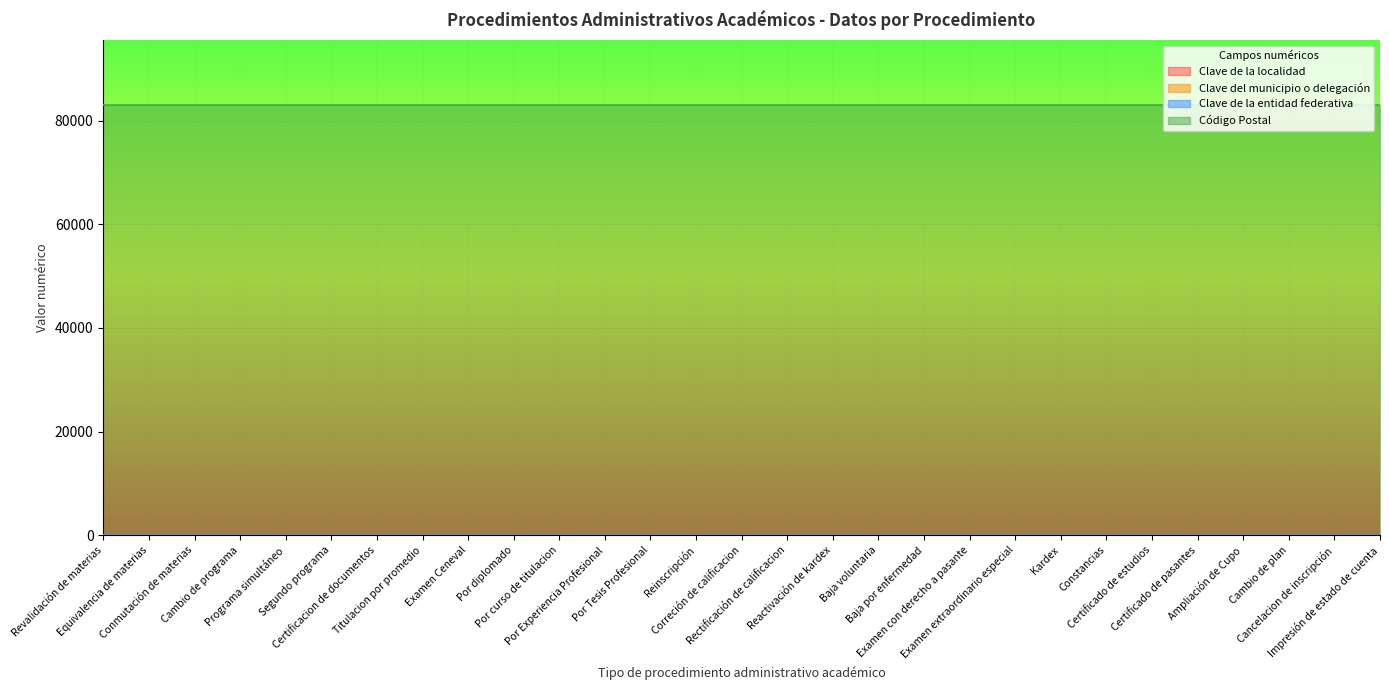

Reading right to left, list all the values displayed in this chart.

Clave de la localidad: 31	31	31	31	31	31	31	31	31	31	31	31	31	31	31	31	31	31	31	31	31	31	31	31	31	31	31	31	31
Clave del municipio o delegación: 31	31	31	31	31	31	31	31	31	31	31	31	31	31	31	31	31	31	31	31	31	31	31	31	31	31	31	31	31
Clave de la entidad federativa: 26	26	26	26	26	26	26	26	26	26	26	26	26	26	26	26	26	26	26	26	26	26	26	26	26	26	26	26	26
Código Postal: 83000	83000	83000	83000	83000	83000	83000	83000	83000	83000	83000	83000	83000	83000	83000	83000	83000	83000	83000	83000	83000	83000	83000	83000	83000	83000	83000	83000	83000